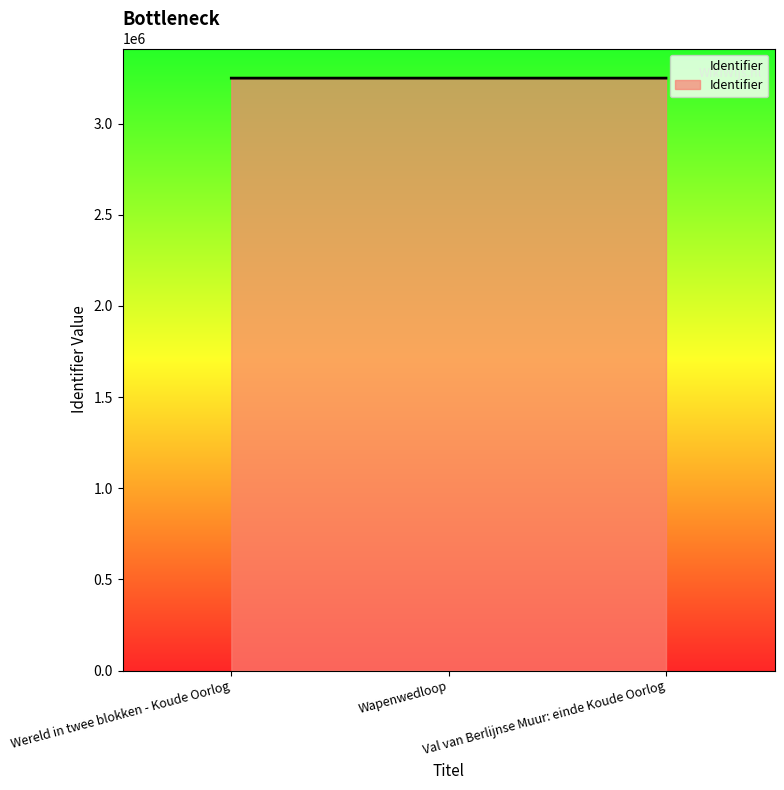

The chart shows a value of 4449663 at Val van Berlijnse Muur: einde Koude Oorlog. True or false?

False